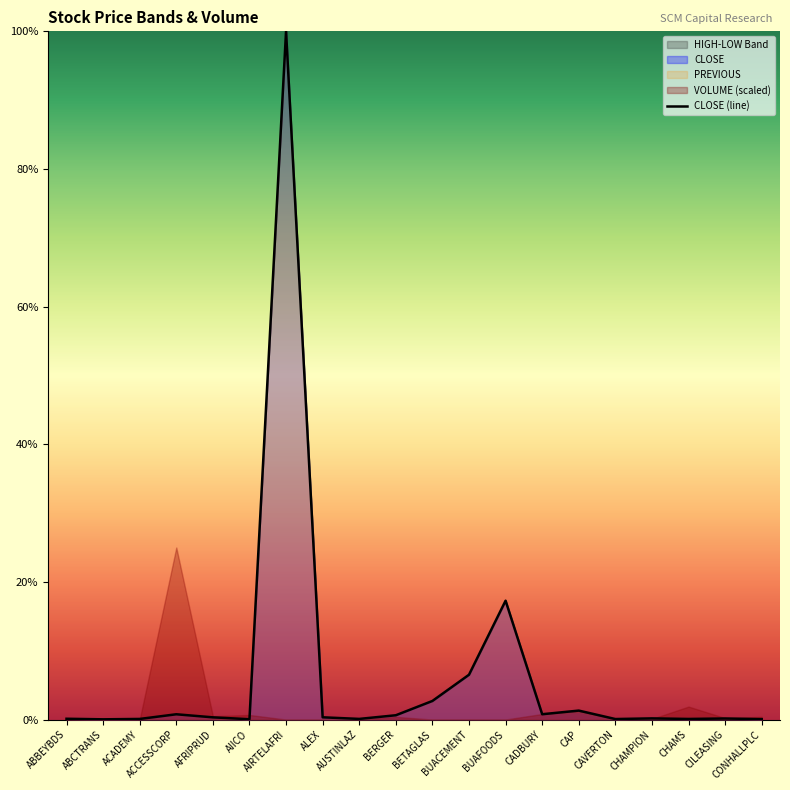

Reading left to right, transcribe all the data shown in this chart.

0.0	0.0	0.0	0.0	0.0	0.0	1.0	0.0	0.0	0.0	0.0	0.1	0.2	0.0	0.0	0.0	0.0	0.0	0.0	0.0